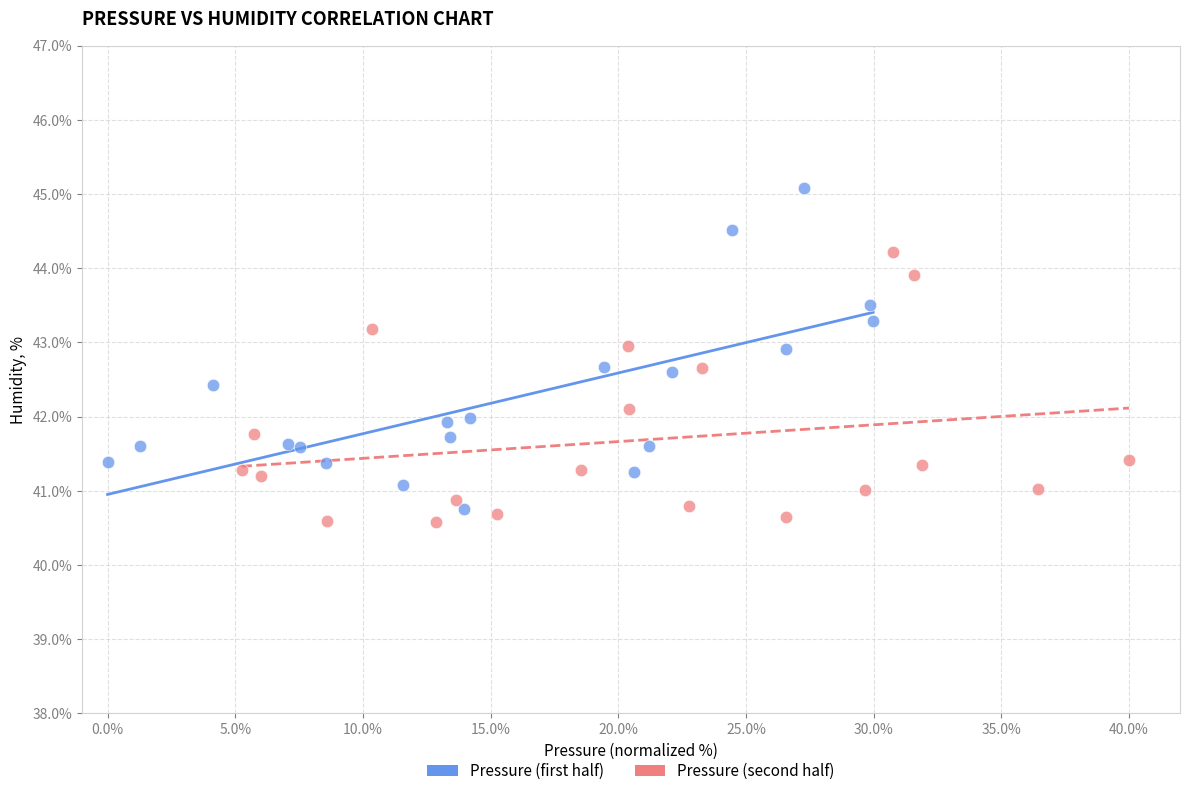

Which series contains the lowest Y value?

Pressure (second half)